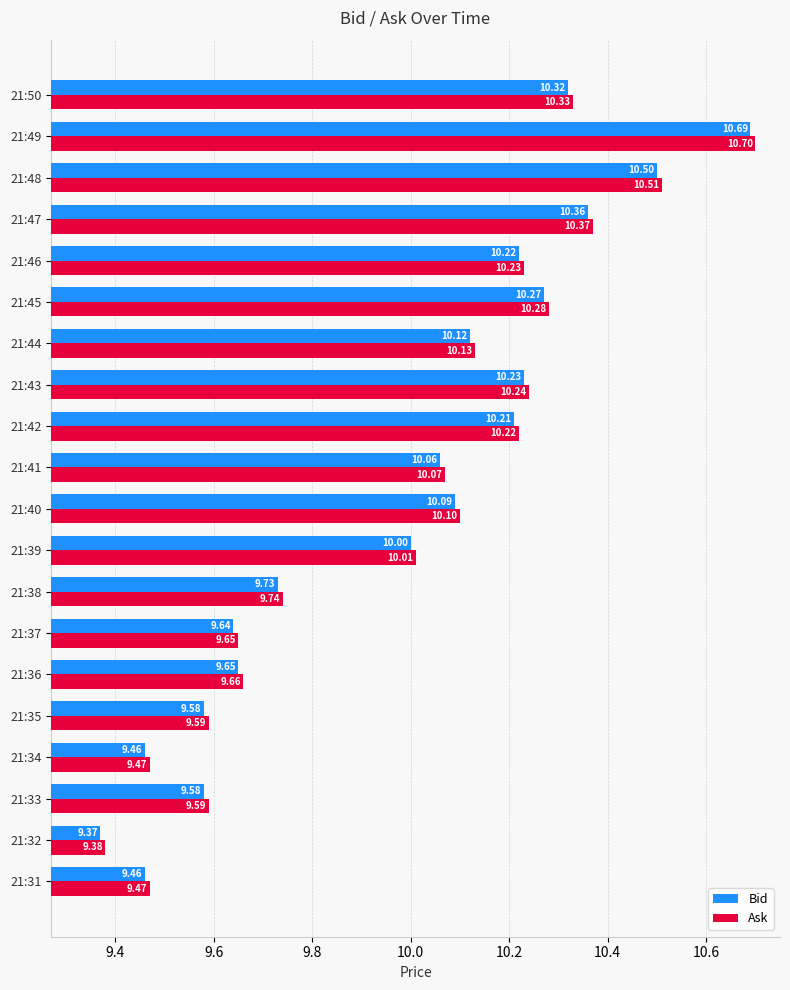

What are all the series names shown in the legend?

Bid, Ask